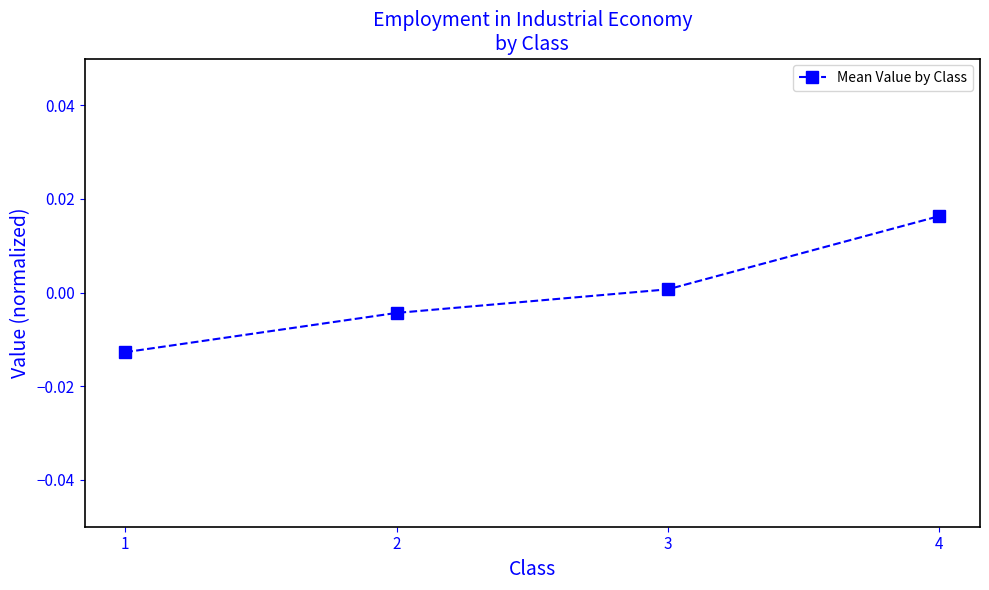

Where is the data nearest to the value 0?

3